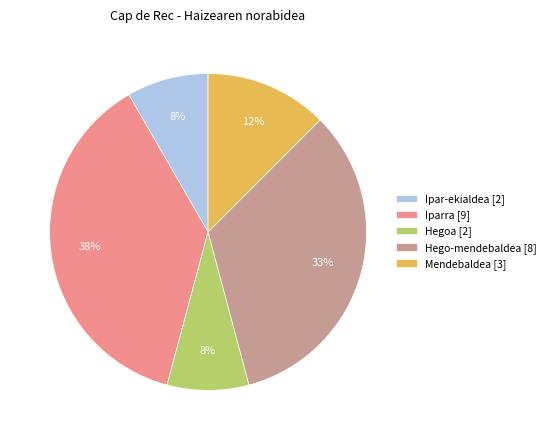

Is the sum of Mendebaldea [3] and Ipar-ekialdea [2] greater than half?

No